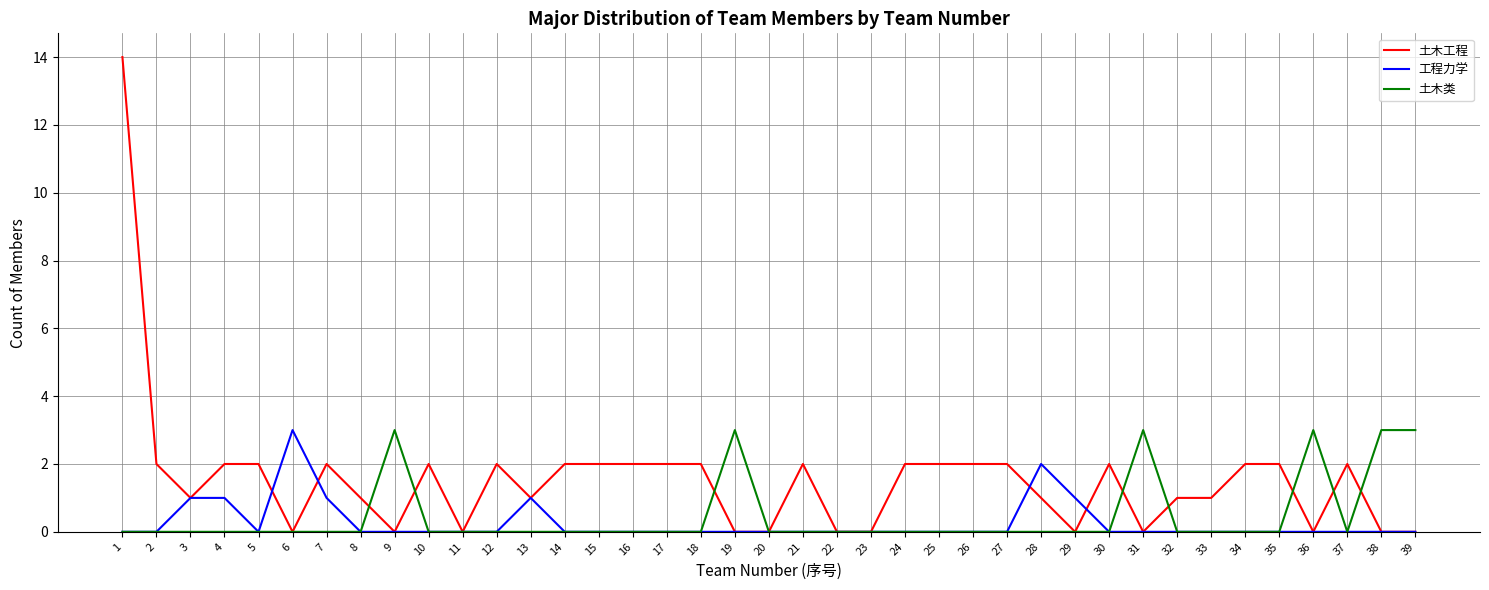

Is the value of 工程力学 at 13 greater than the value of 土木类 at 11?

Yes